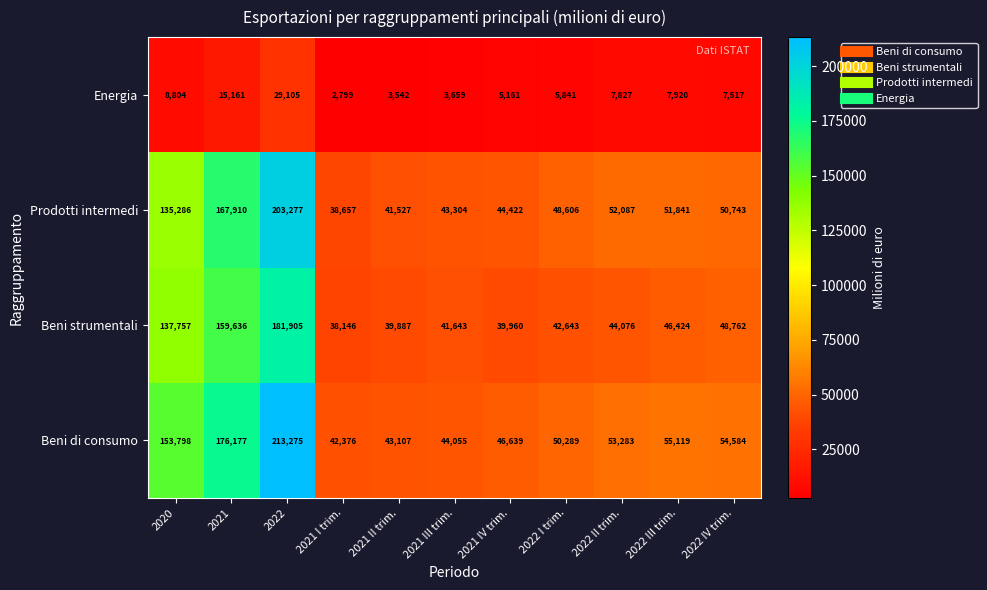

Which category has the lowest value across all series?

2021 I trim.